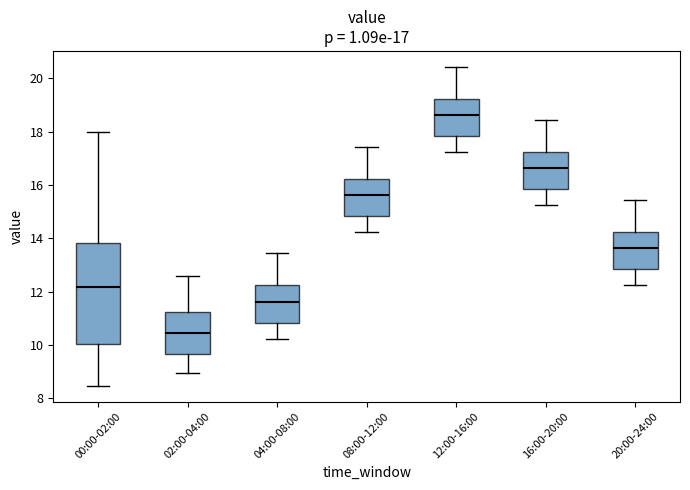

Comparing the boxes themselves (not the whiskers), which one is the tallest?

00:00-02:00